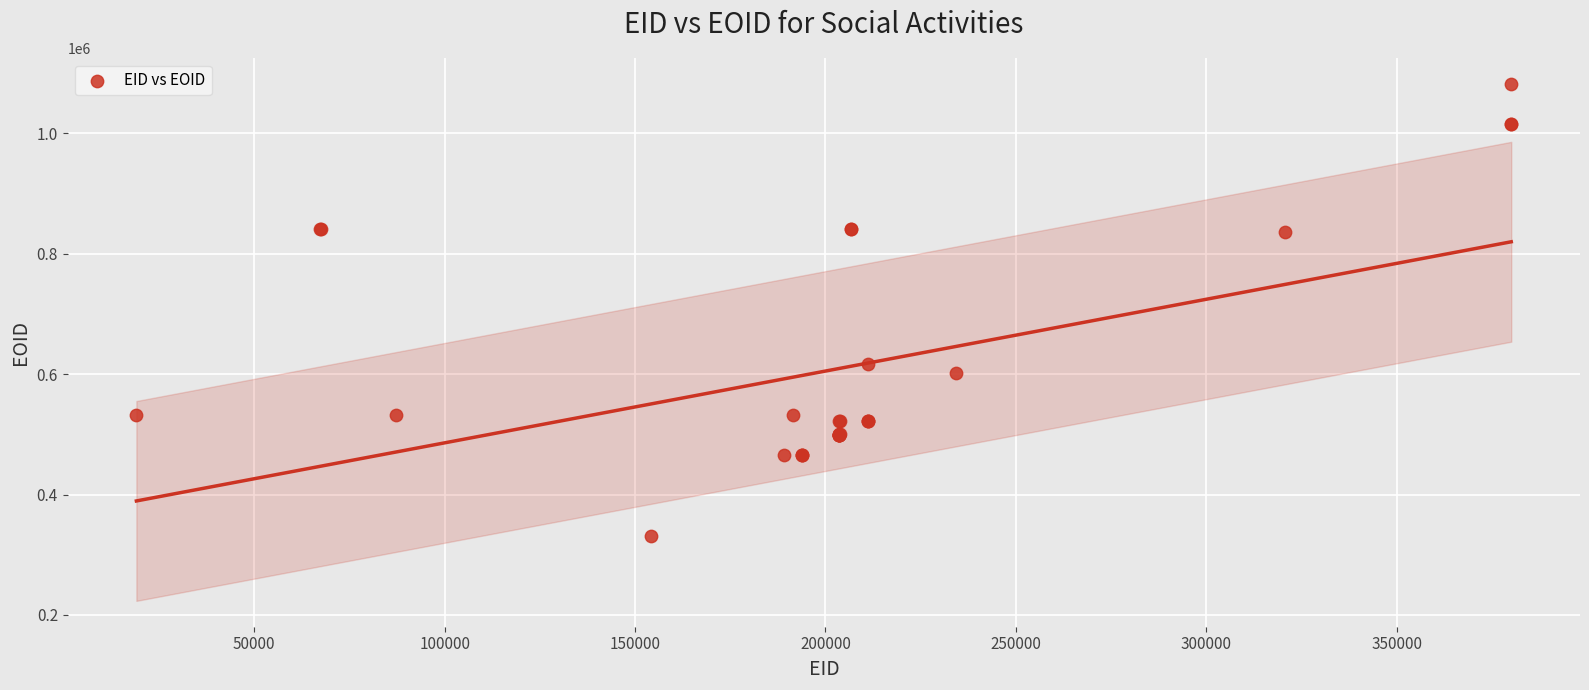

What Y value in the scatter plot is closest to 706267?

617230